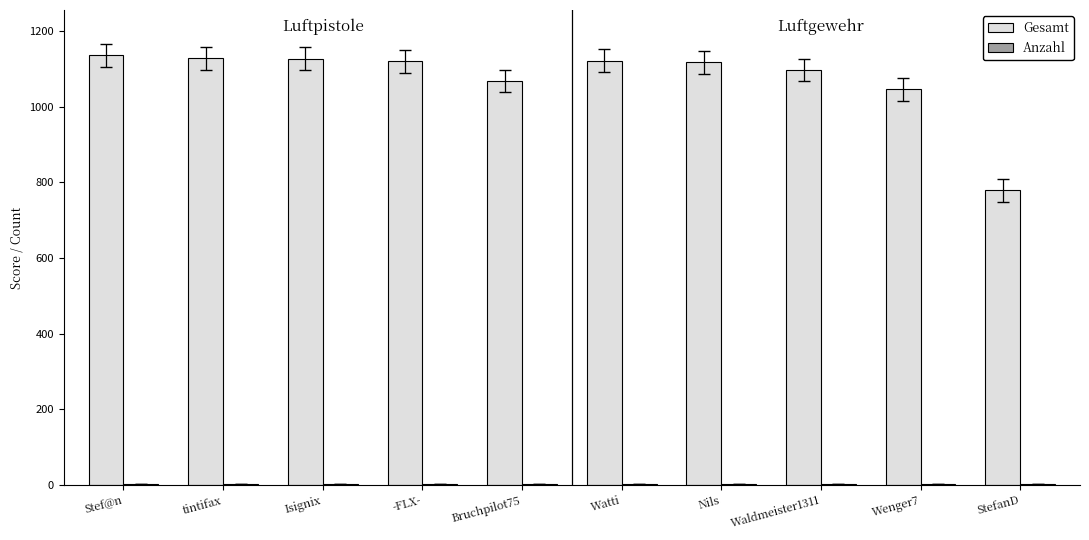

The value of Gesamt at Stef@n is 1136. True or false?

True